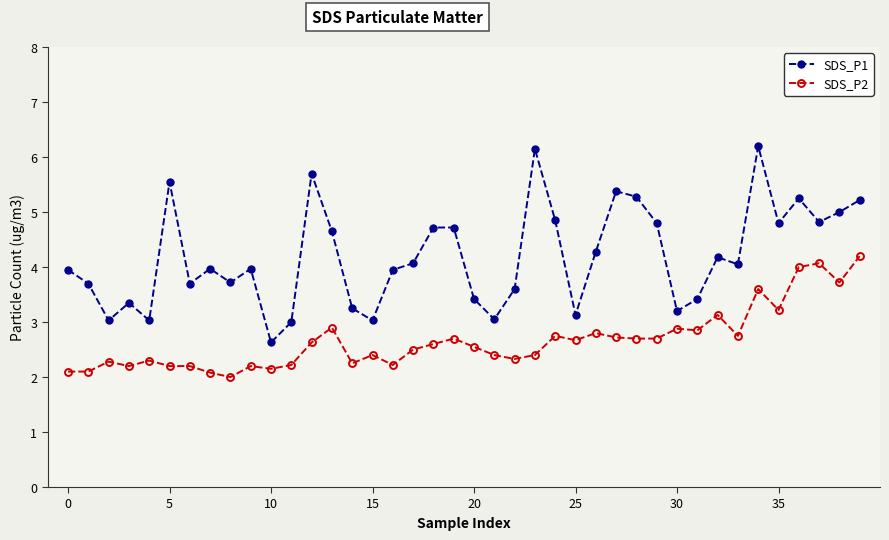

Which series has the widest spread of values?

SDS_P1